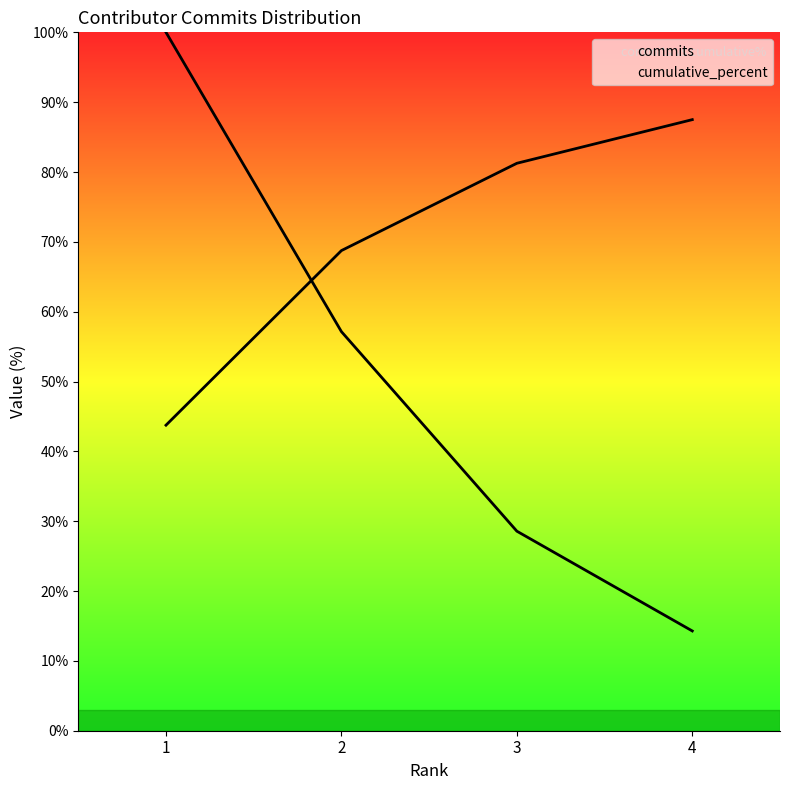

Is this an area chart (filled region under the line)?

No